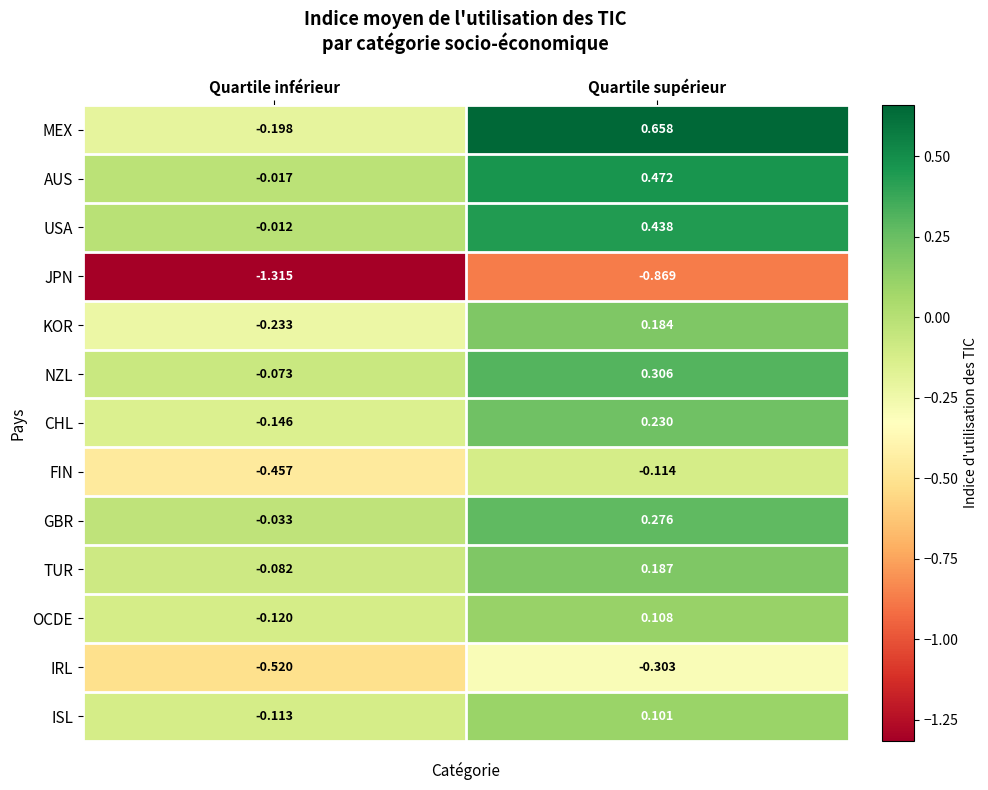

Where does the ISL series first go above 0?

Quartile supérieur